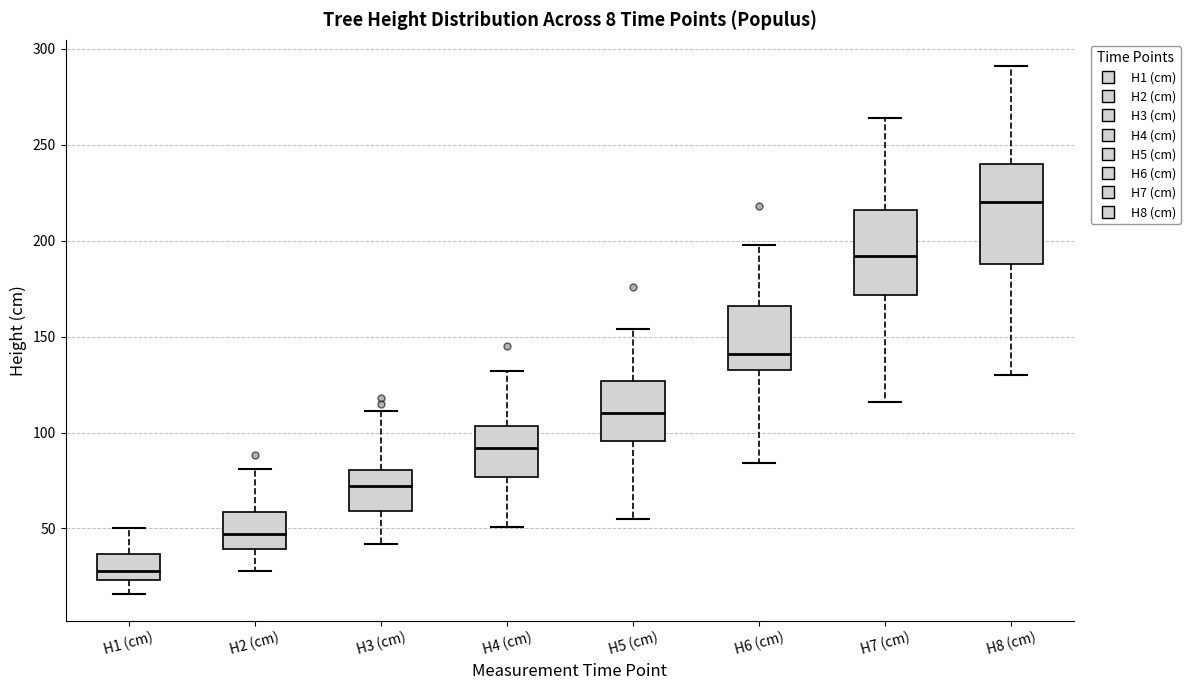

Which box's median line is the lowest?

H1 (cm)